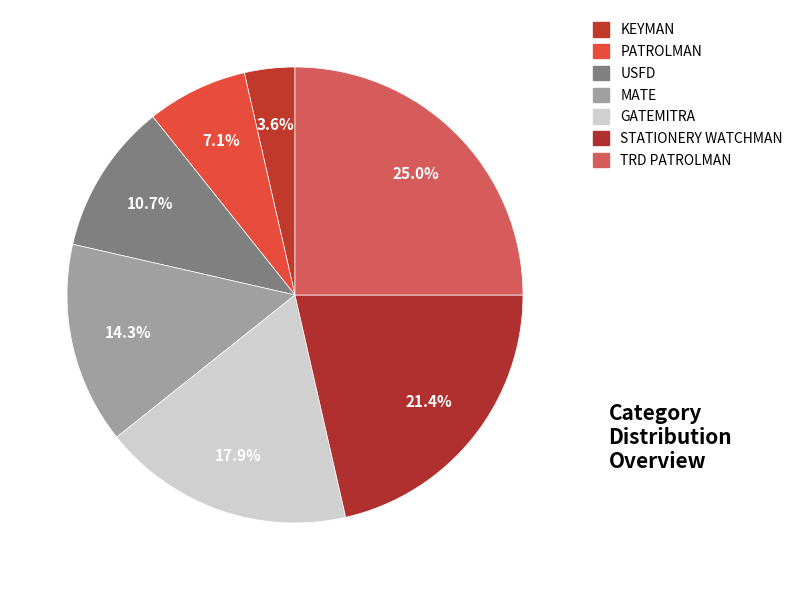

What is the largest slice in the pie chart?

TRD PATROLMAN